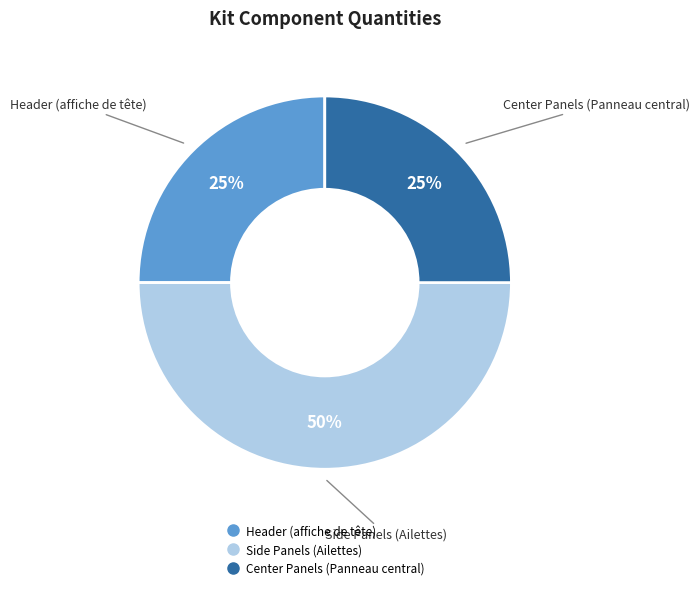

To the nearest percent, what is the average slice percentage?

33%